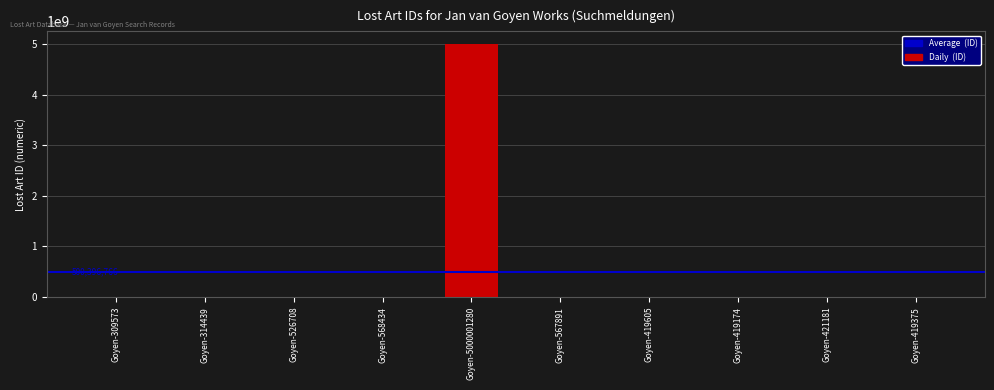

What is the sum of all values?

5003967660